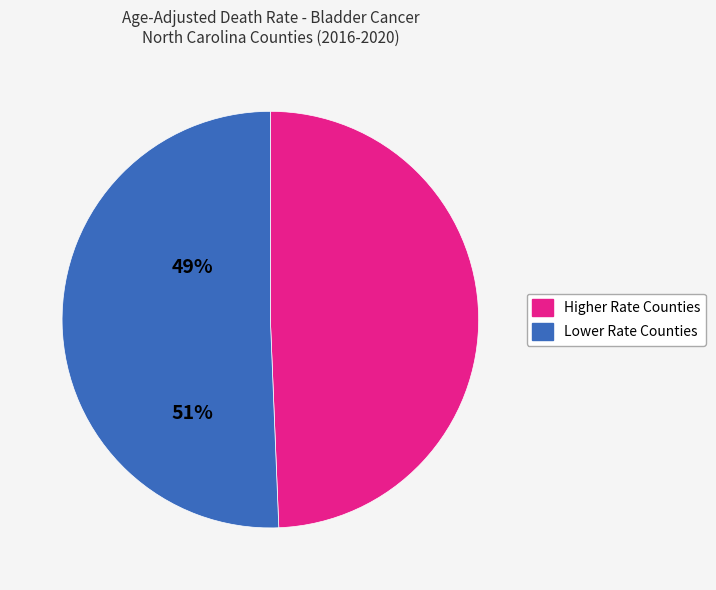

Is there a majority slice in this chart?

Yes